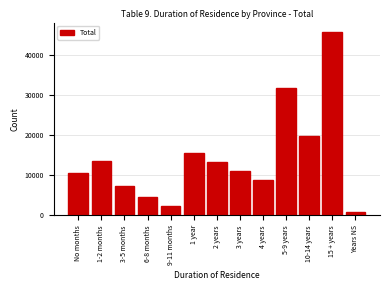

What is the value of the 1st bar from the left?

10515